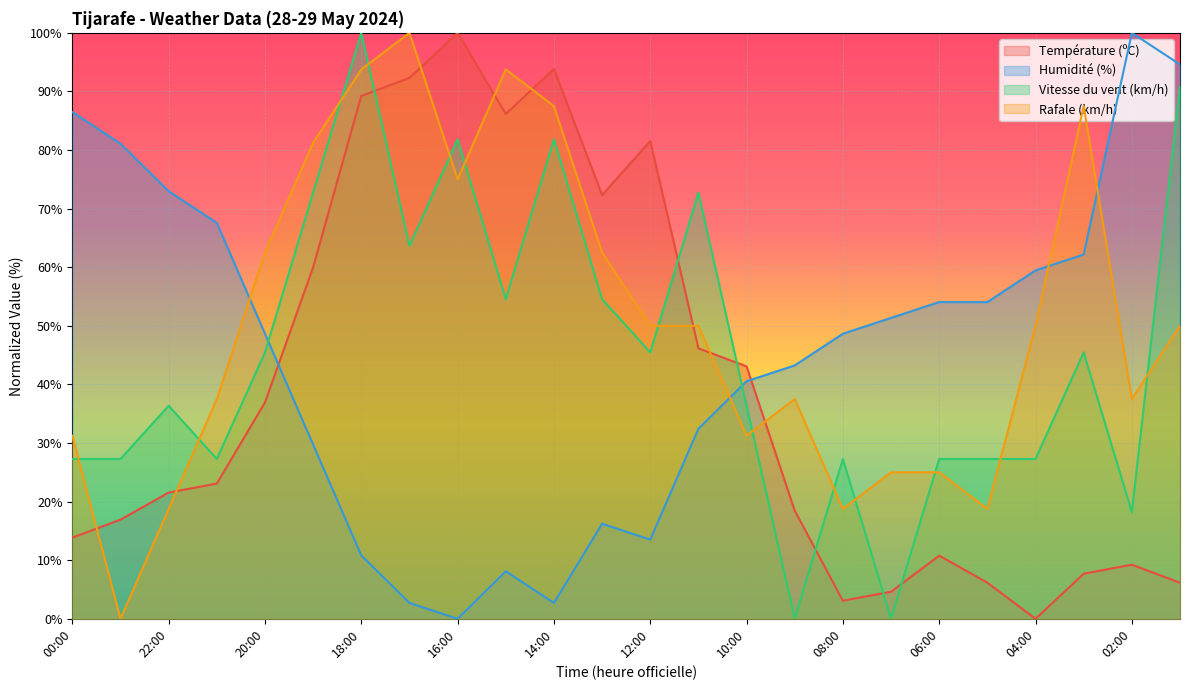

What is the difference between the maximum and minimum values in the Température (ºC) series?

100.0